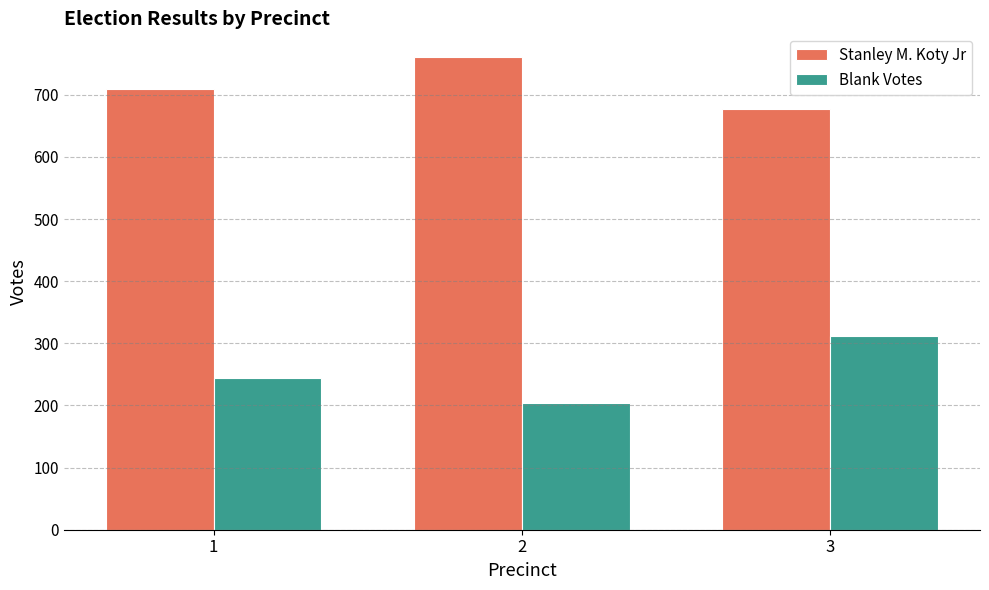

What is the total value across all series at 1?

954